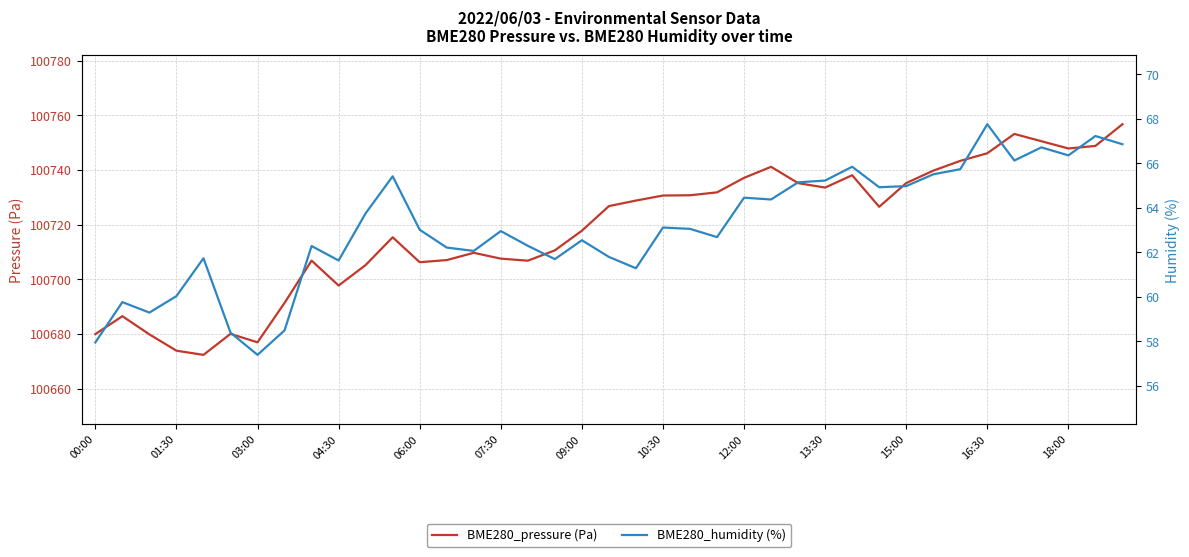

Which series has the widest spread of values?

BME280_pressure (Pa)